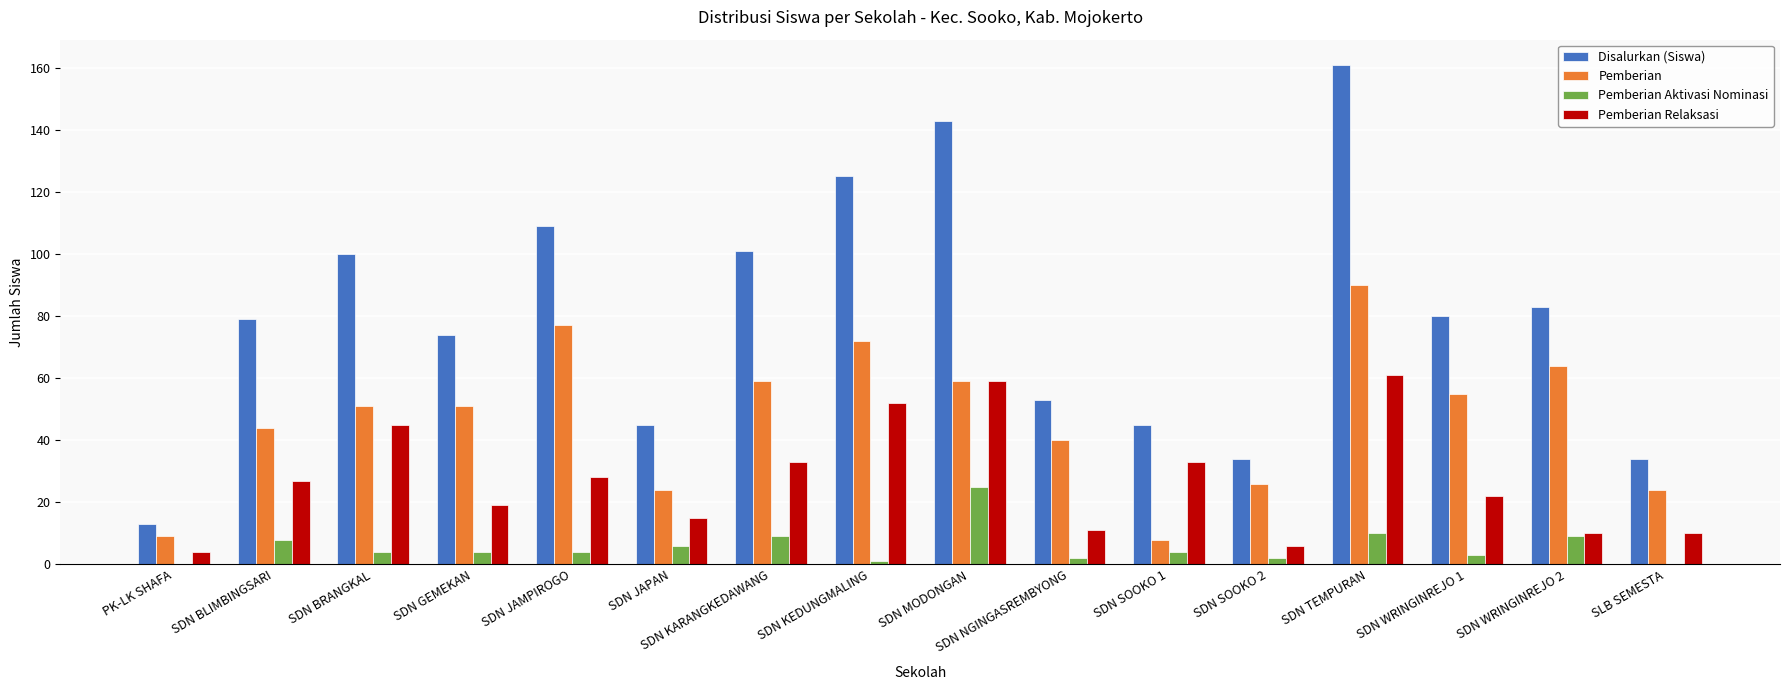

Which category has the highest value in the Pemberian Aktivasi Nominasi series?

SDN MODONGAN